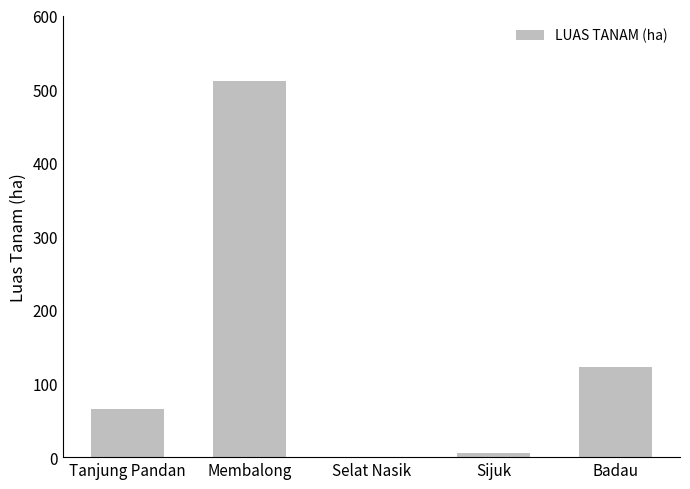

Which has a higher value, Badau or Sijuk?

Badau